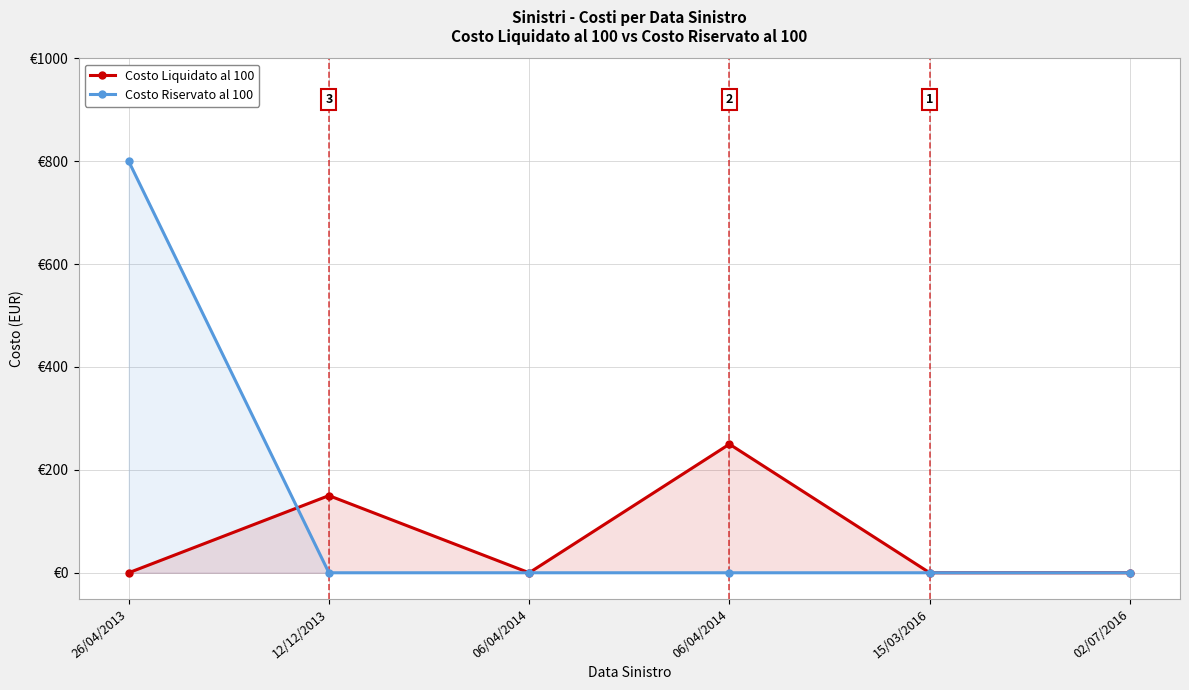

True or false: Costo Riservato al 100 and Costo Liquidato al 100 cross at least once.

True